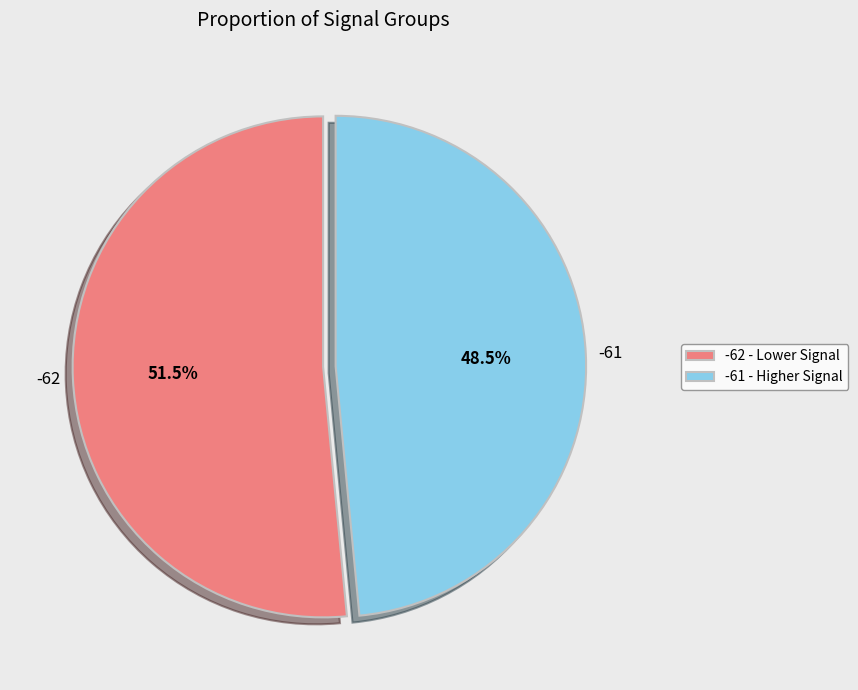

Does -61 account for over 50% of the chart?

No